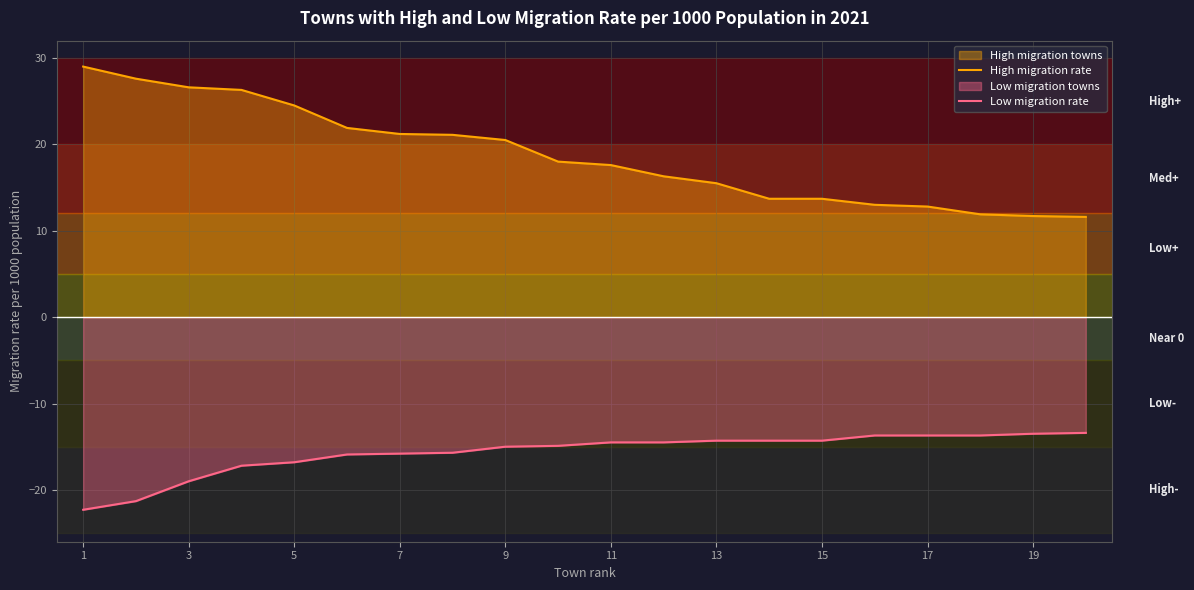

True or false: Low migration rate has more than 0 points higher than both neighbors.

False